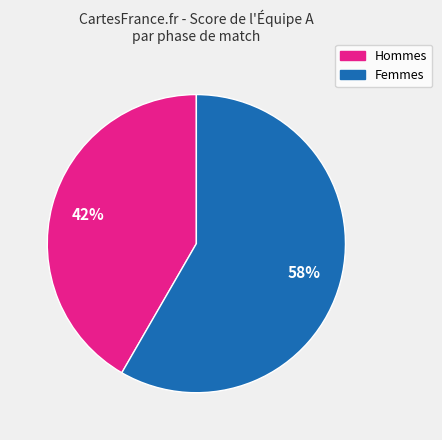

Which has a higher value, Femmes or Hommes?

Femmes